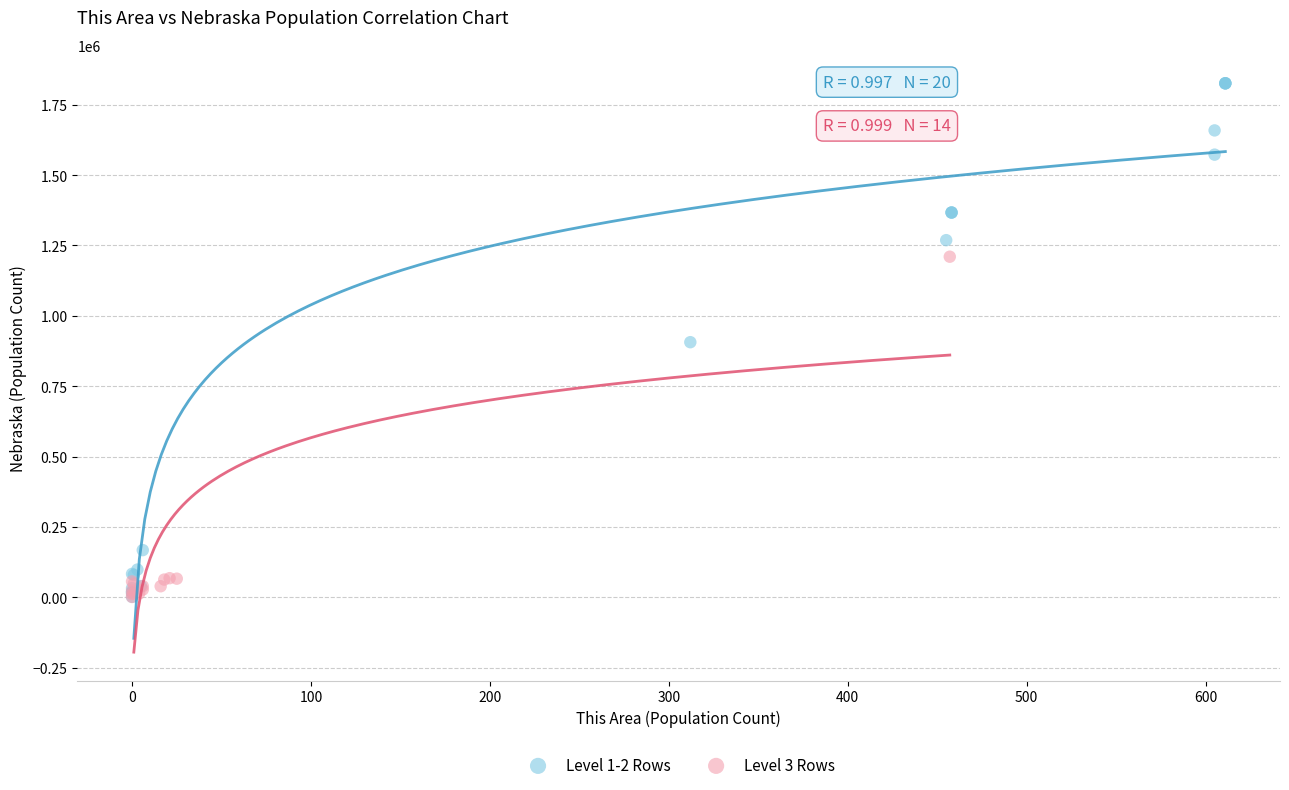

Which series reaches the maximum Y coordinate?

Level 1-2 Rows